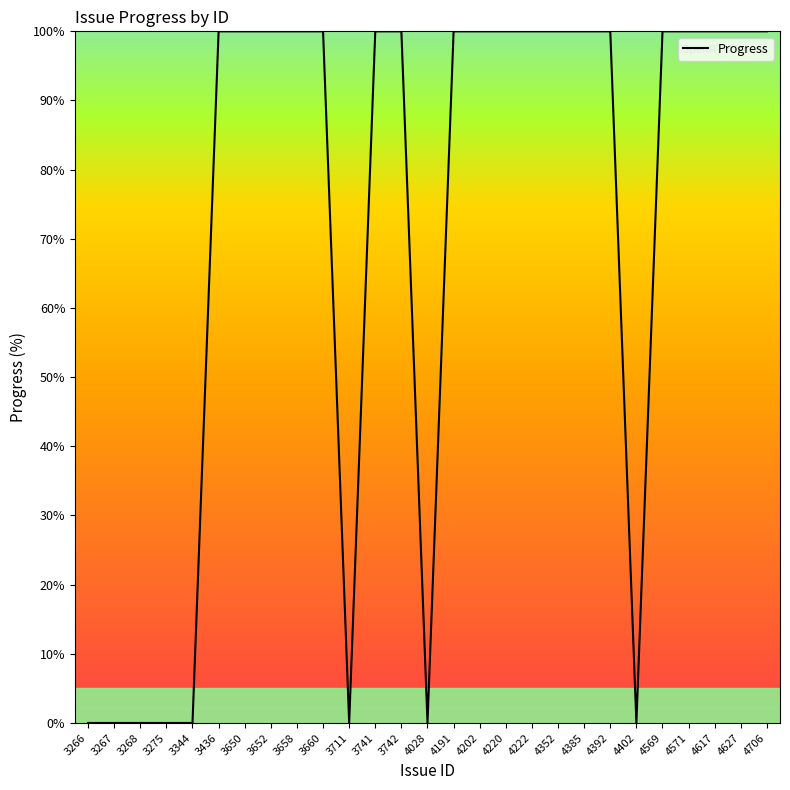

What is the greatest value displayed?

100